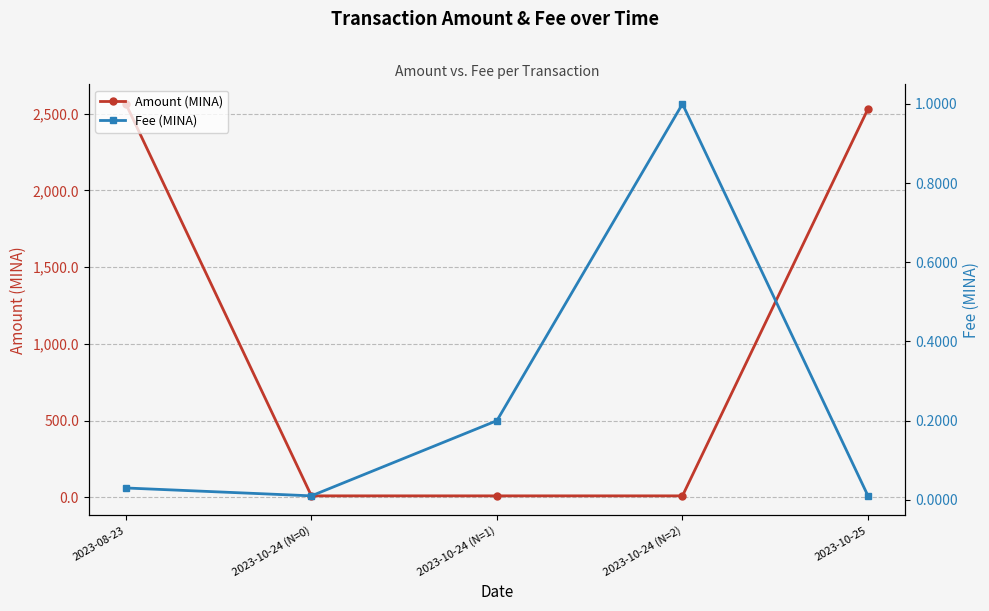

The value of Fee (MINA) at 2023-10-25 is 0.0. True or false?

False